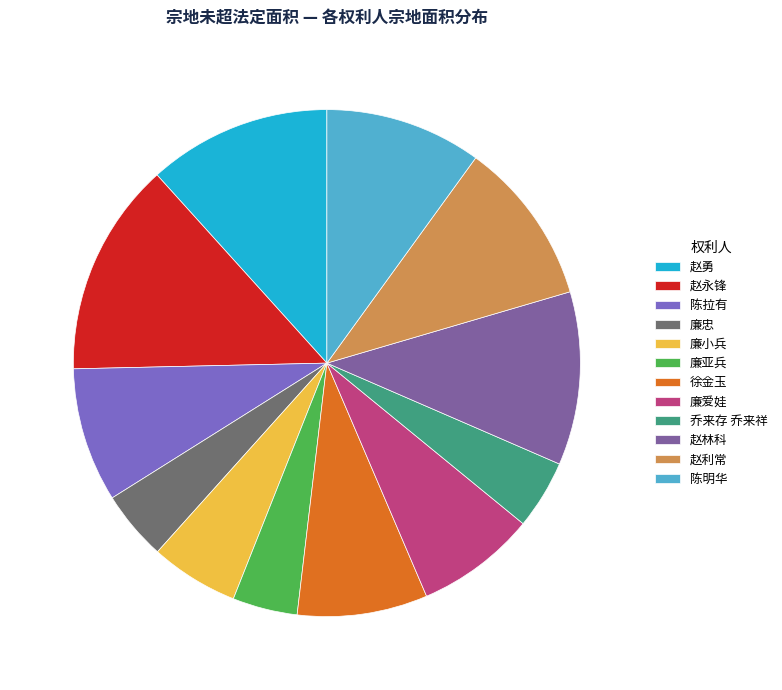

Which slice is the largest?

赵永锋